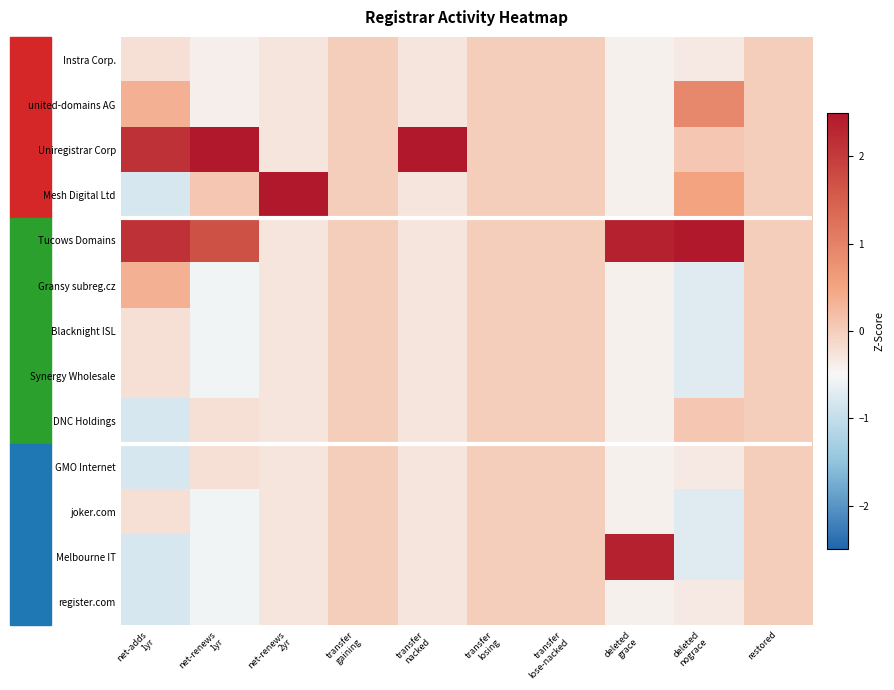

What is the minimum value shown in the chart?

-0.8